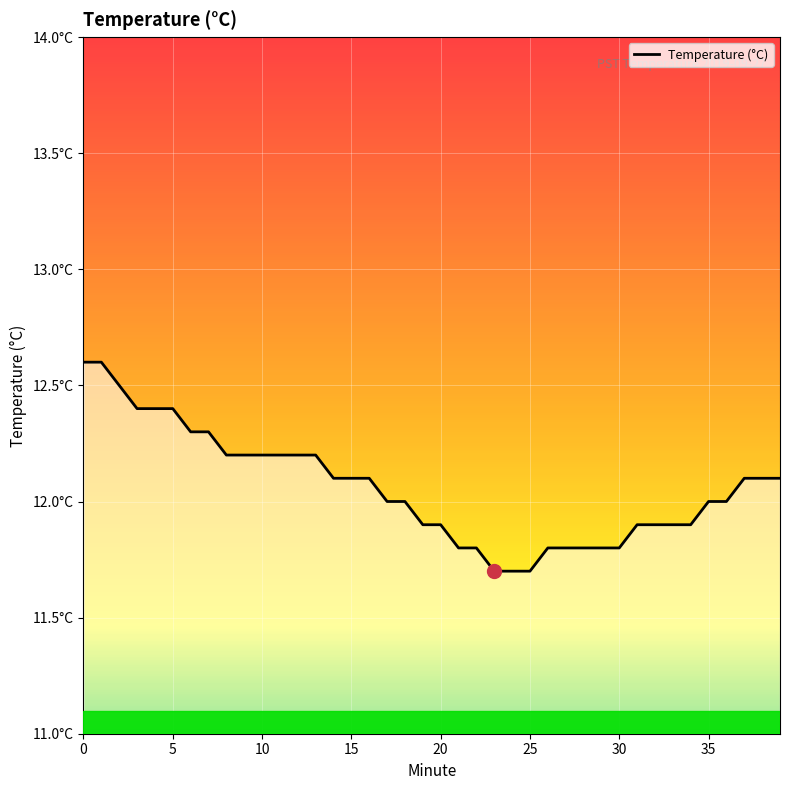

Does the chart display data point markers on the line(s)?

No